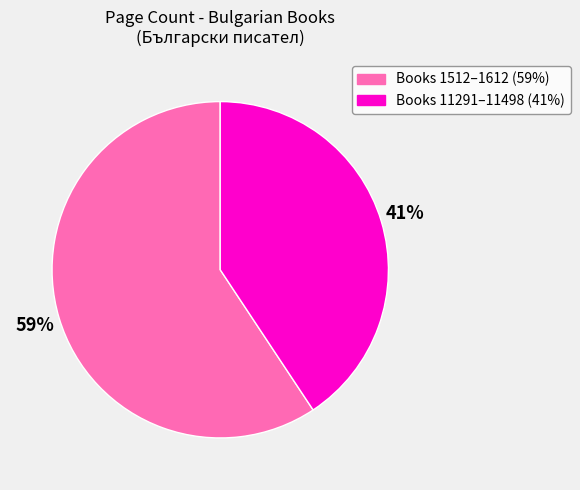

To the nearest percent, what is the average slice percentage?

50%